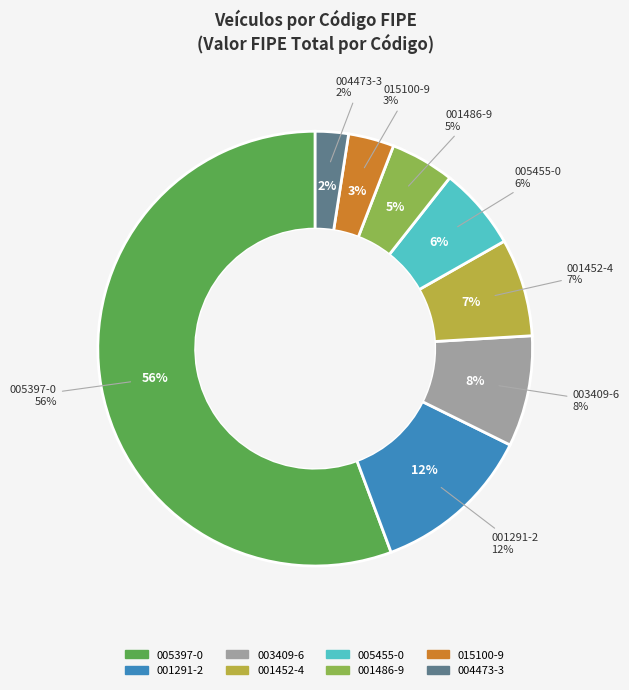

Between 005455-0 and 005397-0, which is larger?

005397-0